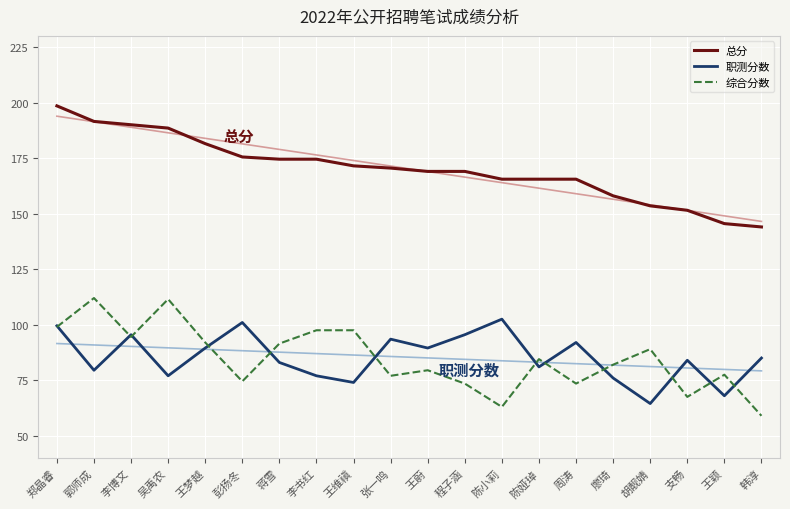

Where is the first local minimum for 综合分数?

李博文